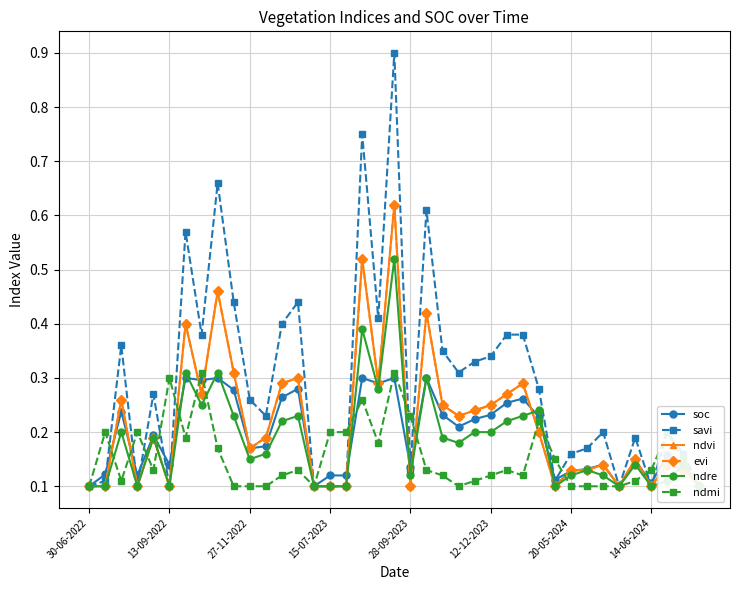

At which category is the sum across all series the highest?

19